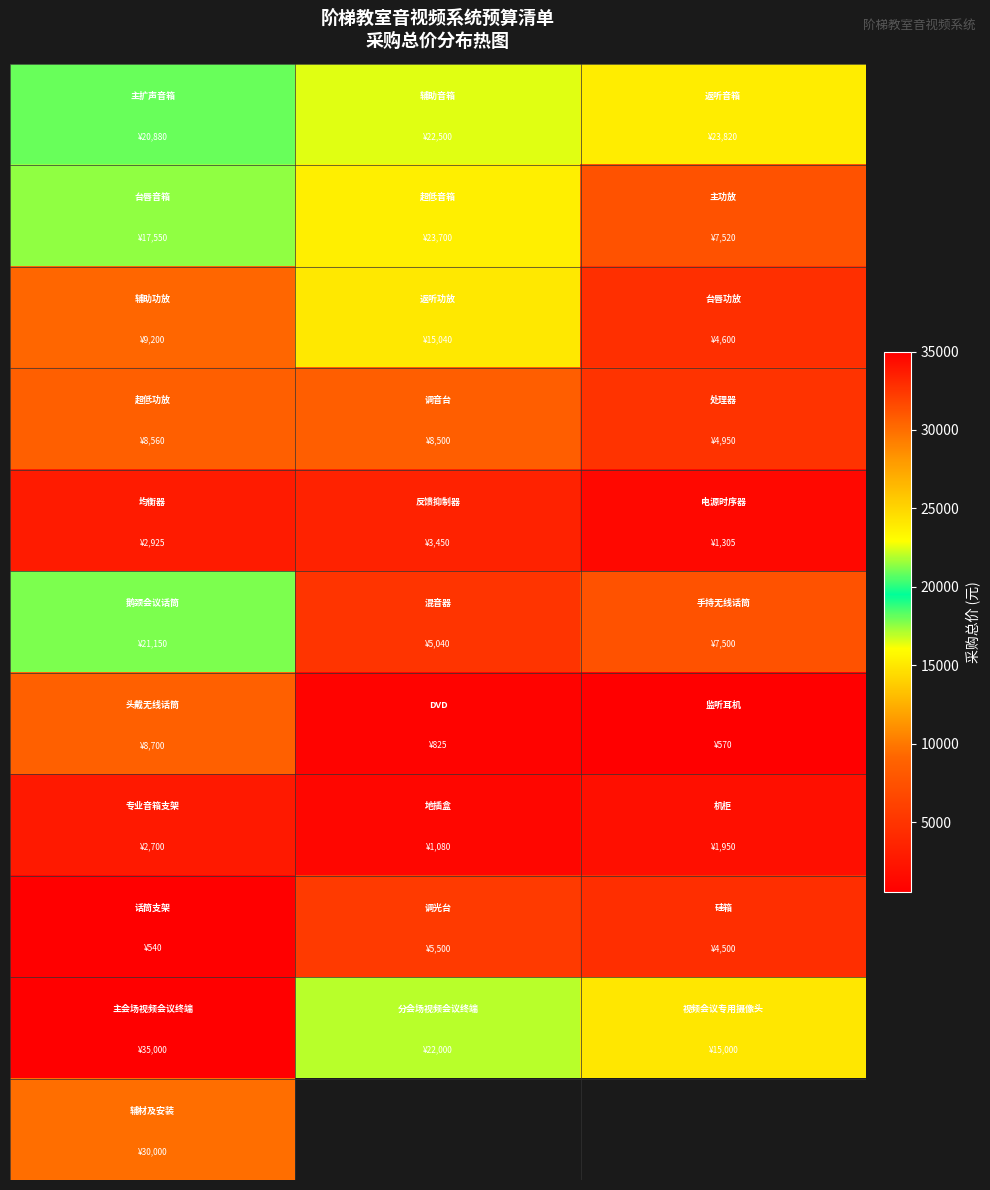

At how many categories does at least one series exceed 19029?

3